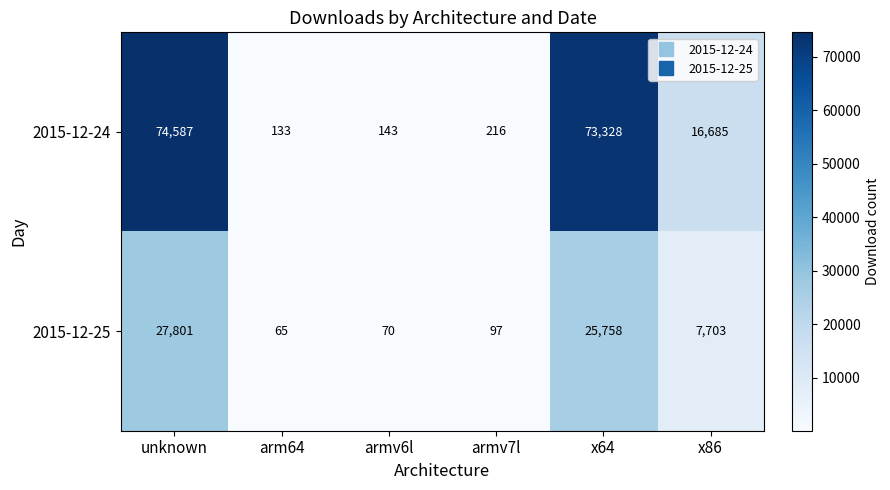

What is the difference between the maximum and minimum values in the 2015-12-25 series?

27736